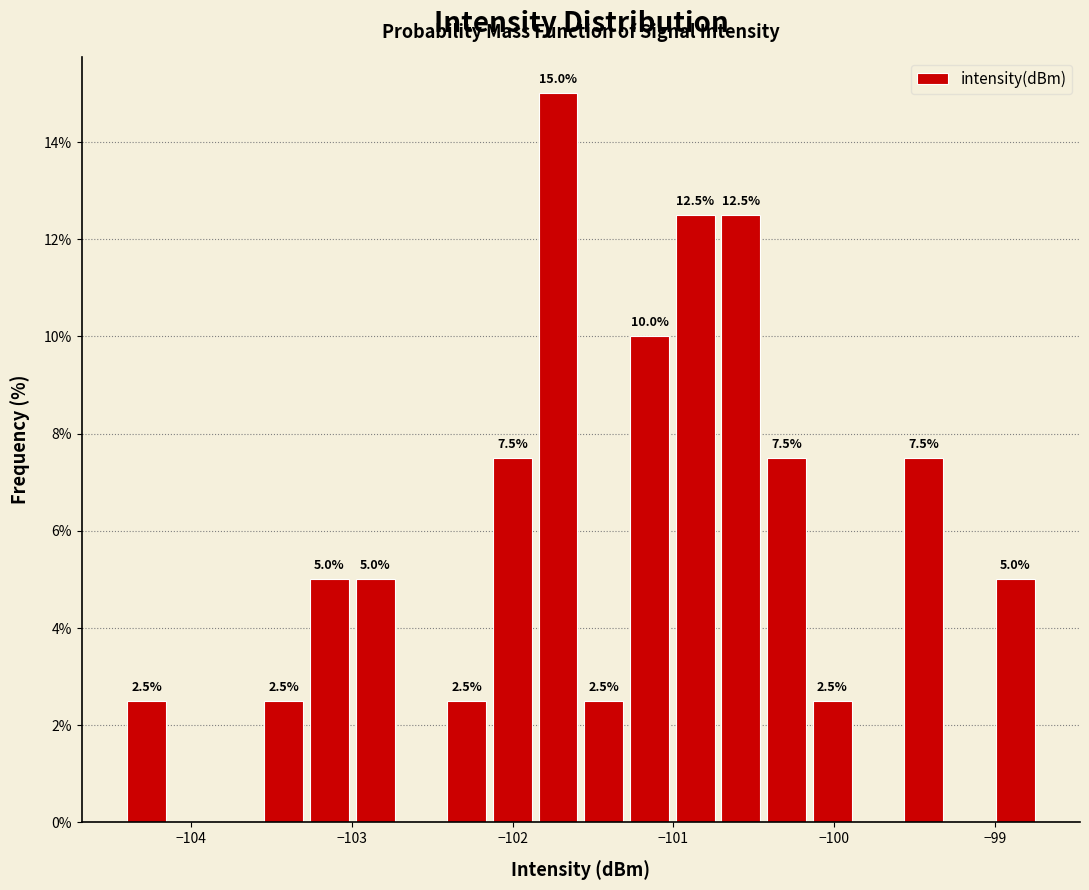

Read against the x-axis, roughly where is the centre of the tallest bar?

-101.7